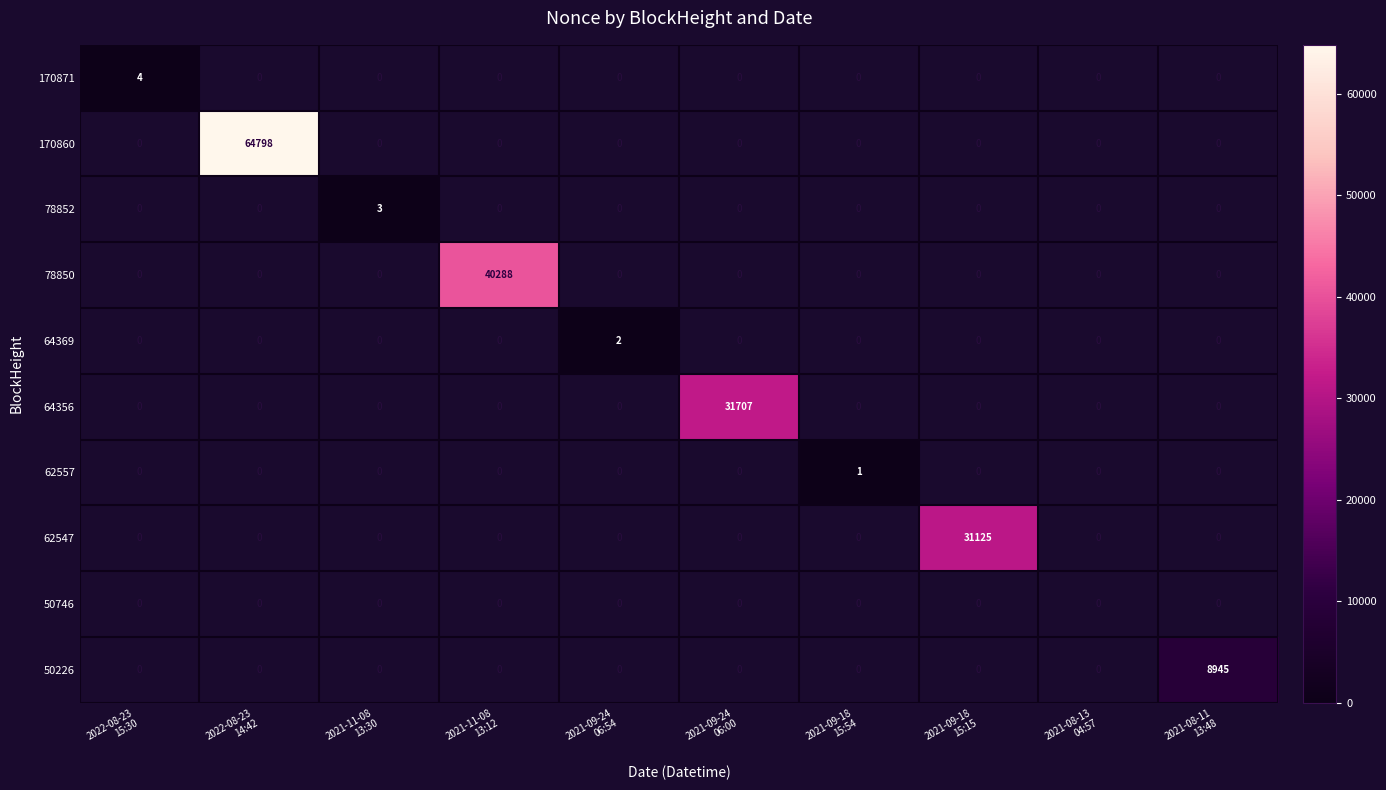

Count the number of data series in this chart.

10